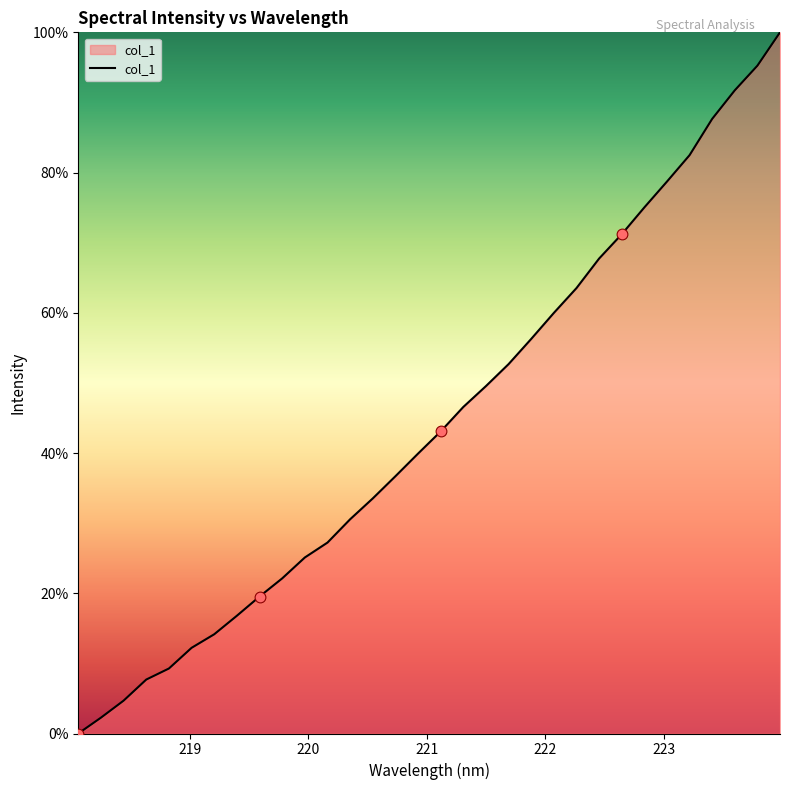

What is the difference between the maximum and minimum values?

100.0